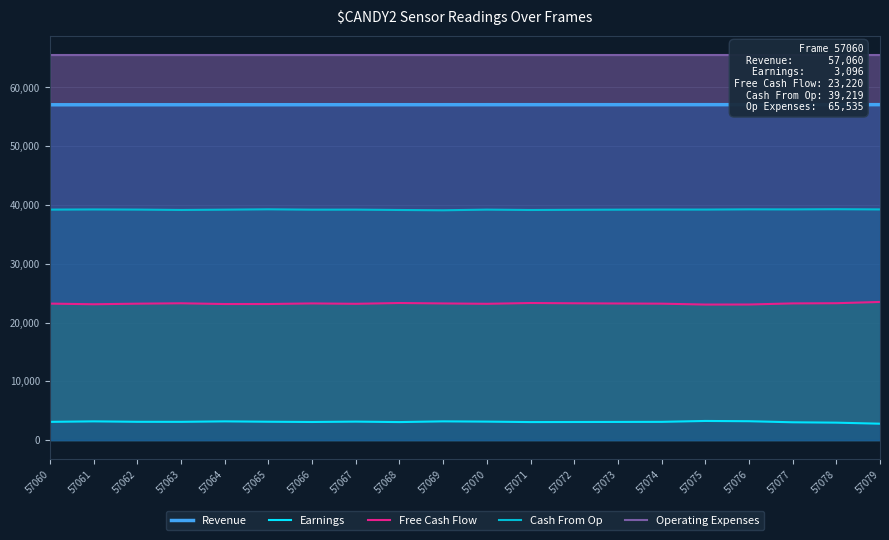

What is the sum of the Revenue values at 57075 and 57065?

114140